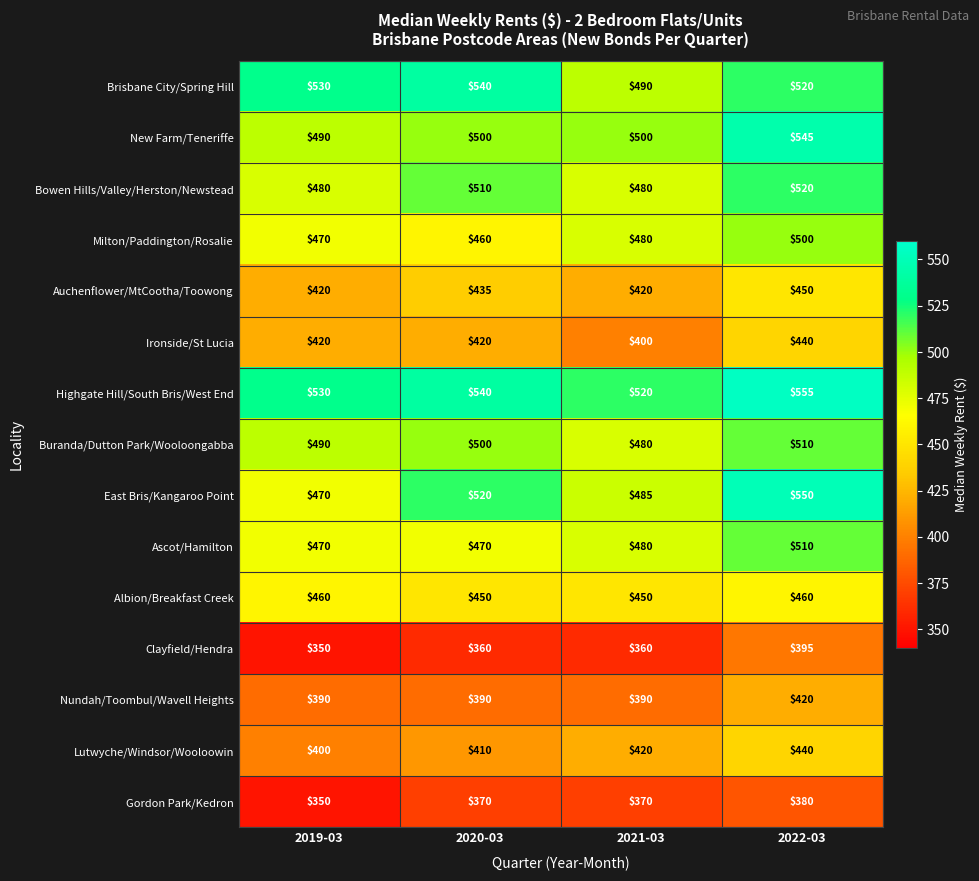

The value of Buranda/Dutton Park/Wooloongabba at 2019-03 is 814. True or false?

False